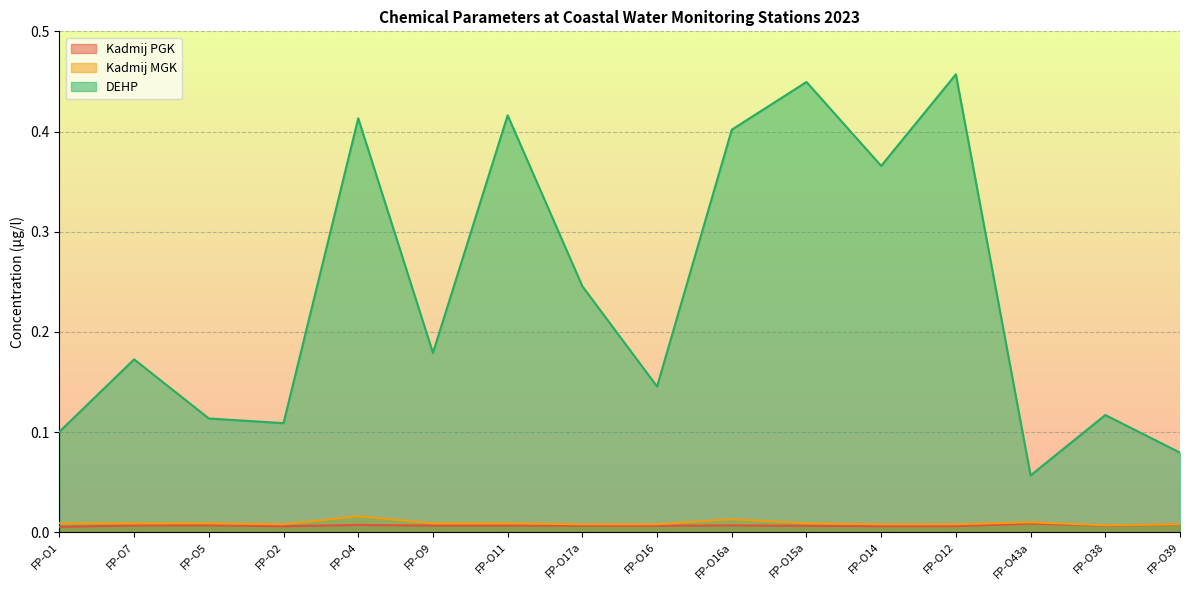

Which series has the largest total across all categories?

DEHP